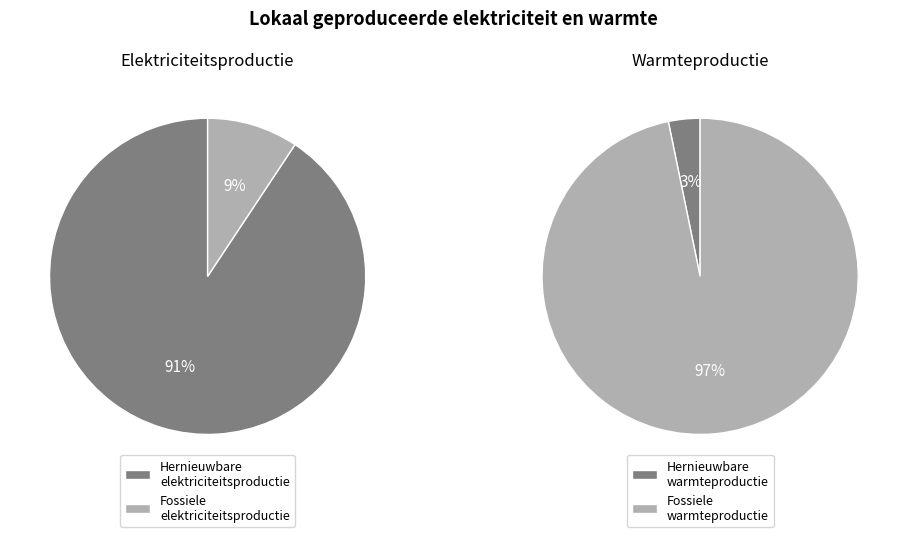

Approximately how many times larger is the value at Fossiele elektriciteitsproductie compared to Hernieuwbare elektriciteitsproductie?

0.1